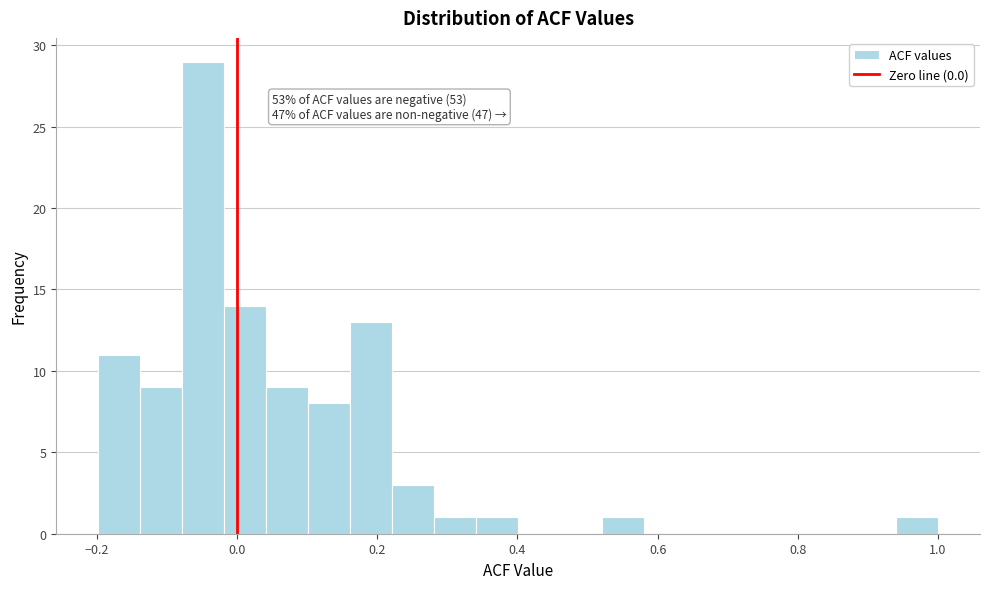

Read against the x-axis, roughly where is the centre of the tallest bar?

-0.04